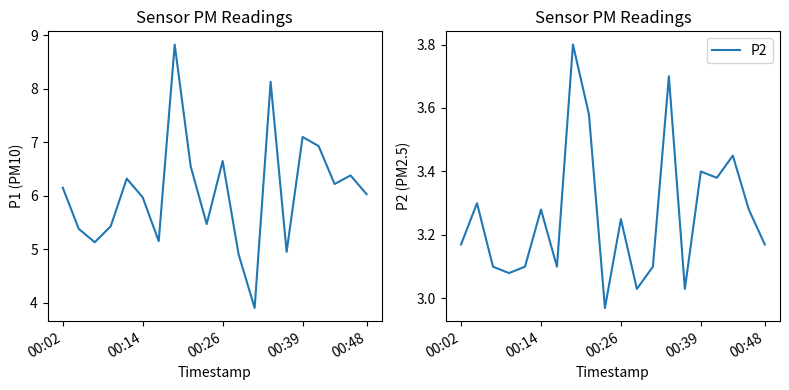

True or false: P2 and P1 intersect in this chart.

False